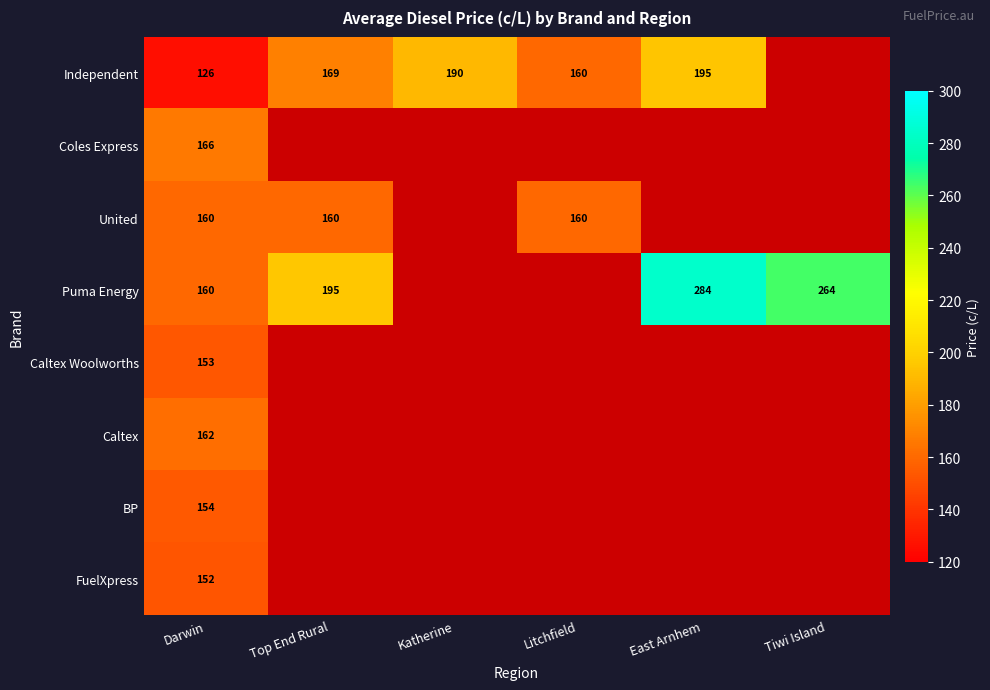

At which category is the sum across all series the highest?

Darwin